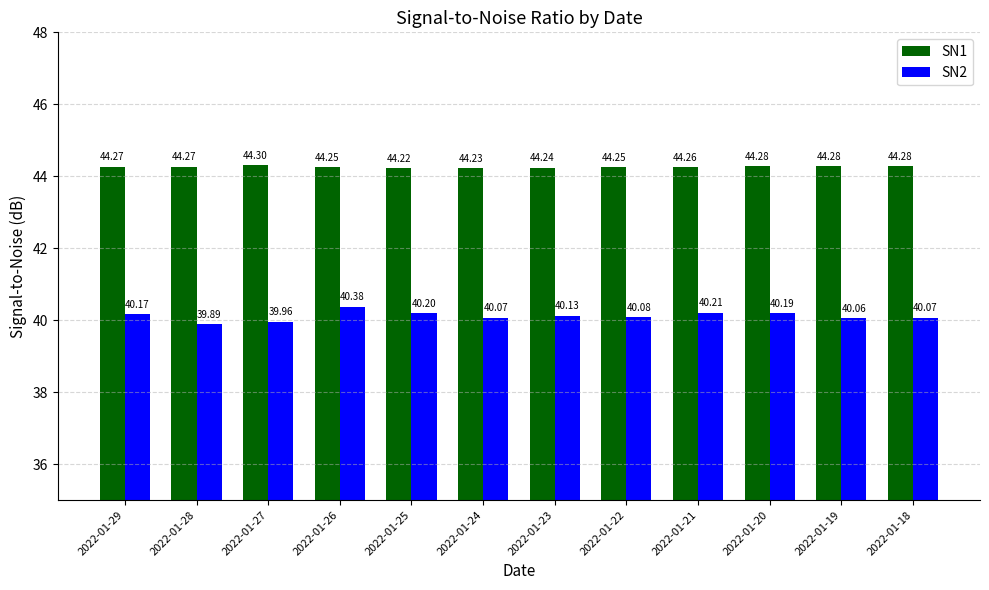

How many values in the SN2 series are below 40?

2